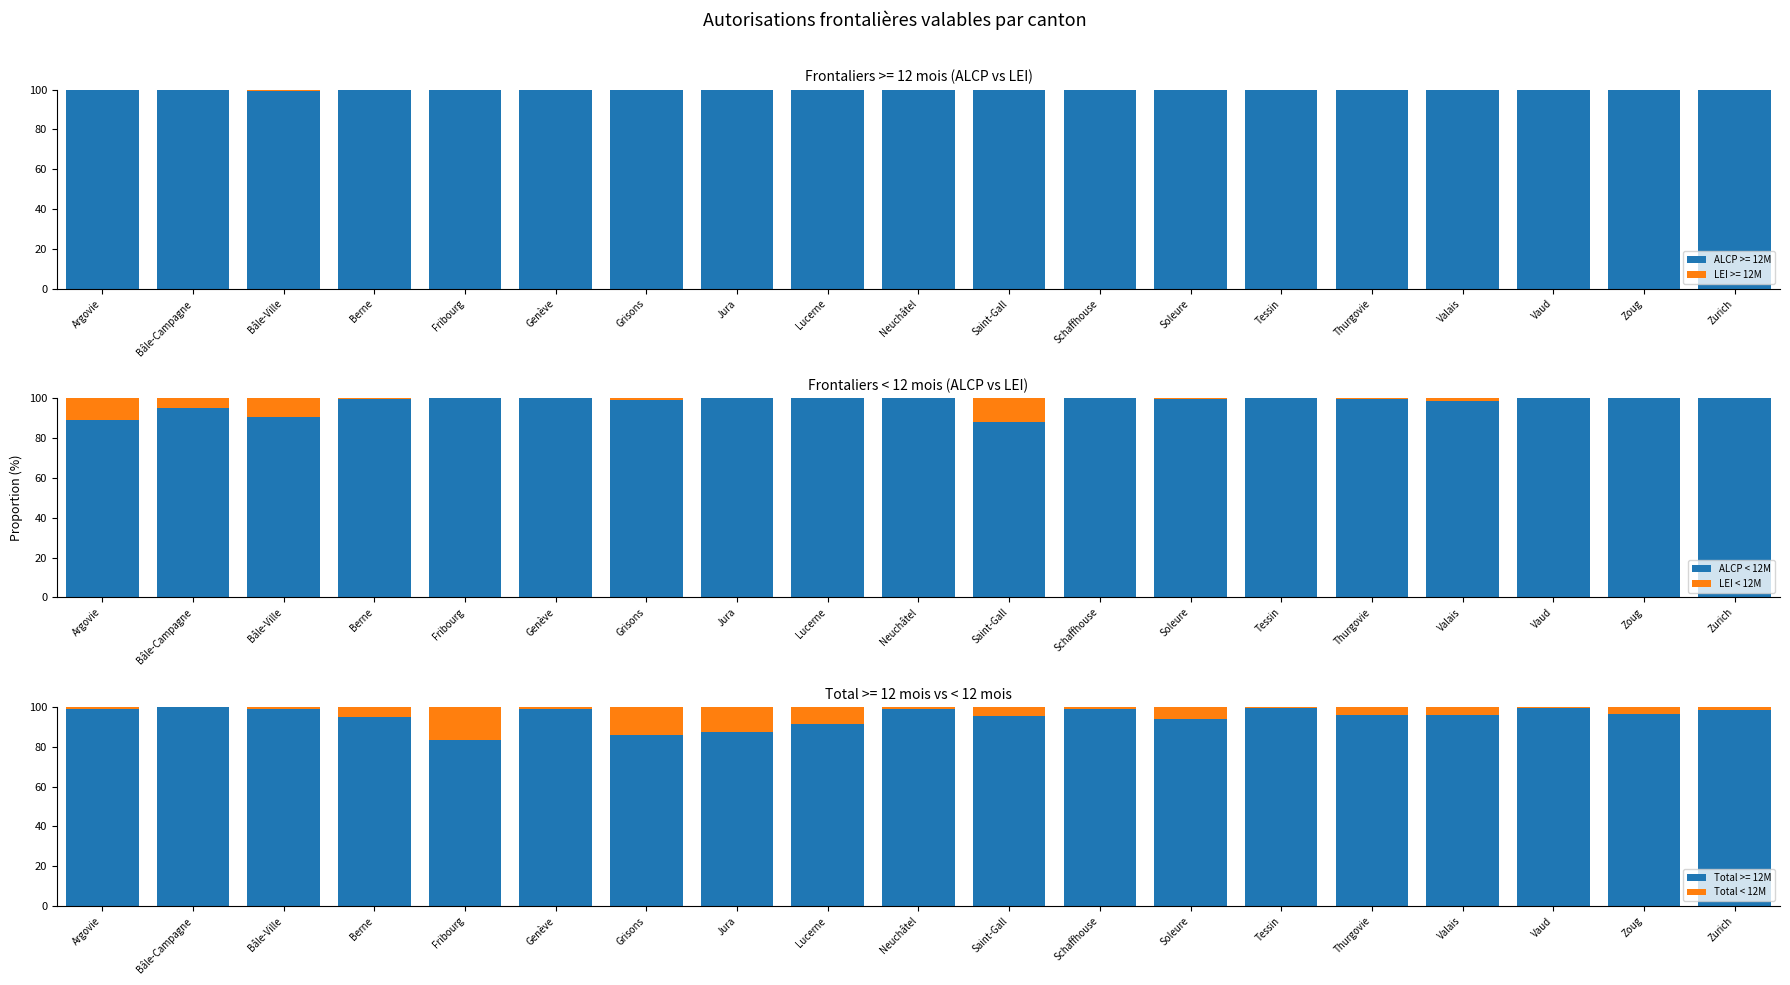

What is the sum of the LEI < 12M values at Bâle-Campagne and Berne?

5.3